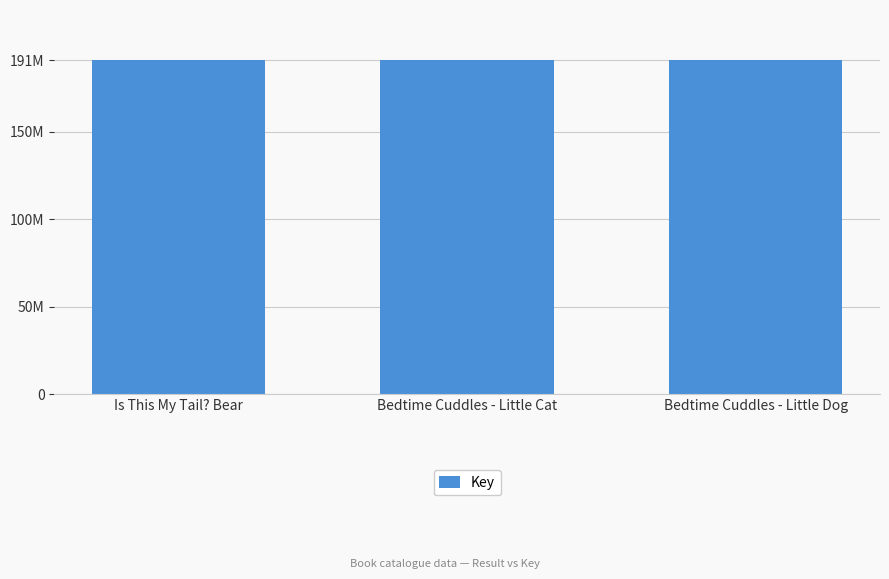

Does the chart contain any negative values?

No